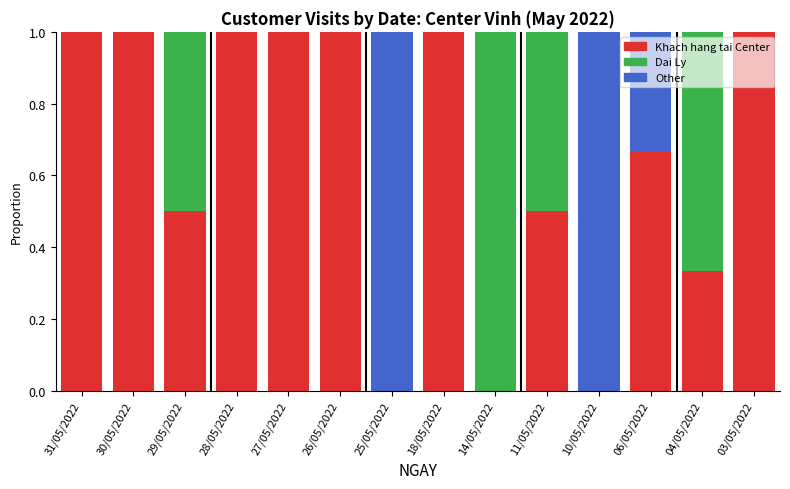

What is the sum of all Khach hang tai Center values?

9.0